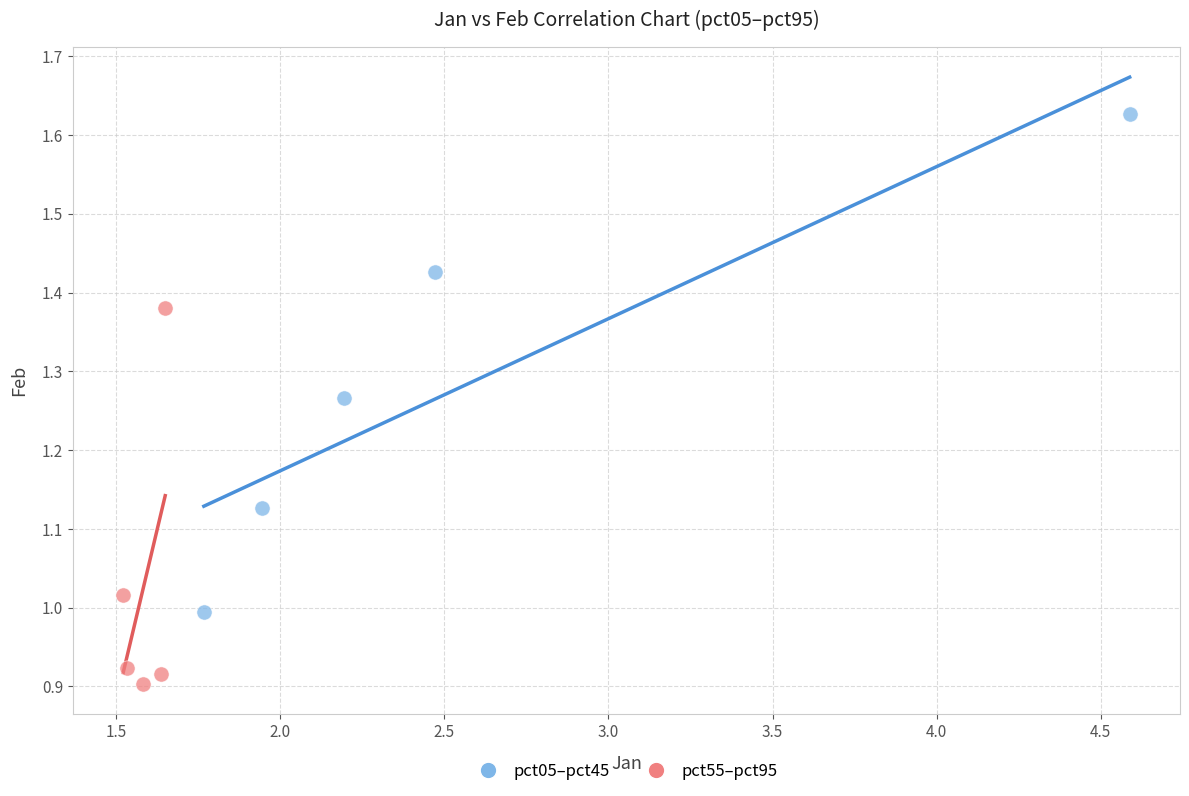

Which series has the widest spread of Y values?

pct05–pct45